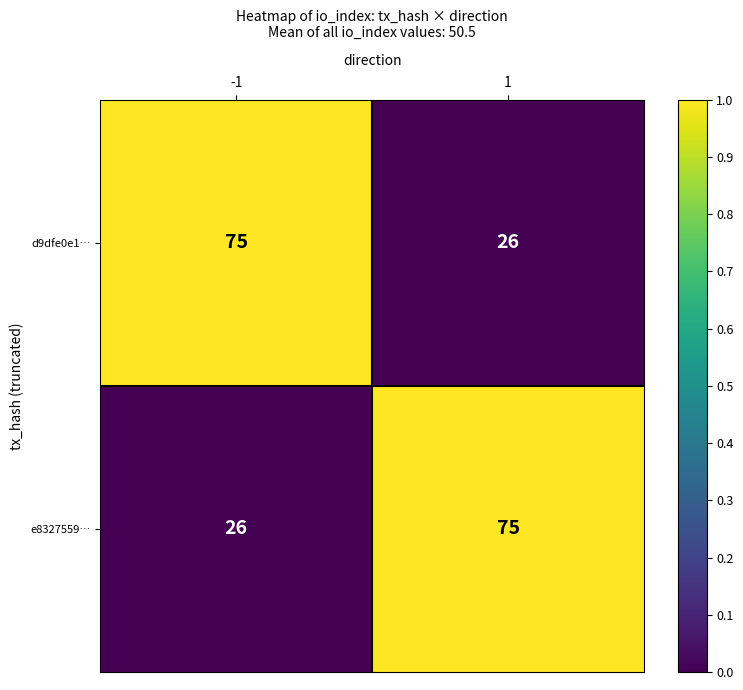

What is the difference between the maximum and minimum values in the d9dfe0e1… series?

49